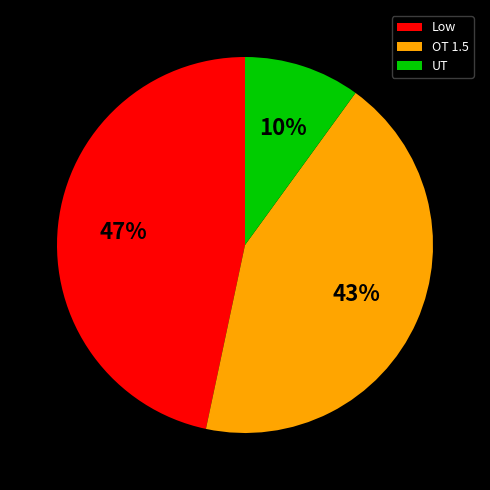

To the nearest percent, what is the combined percentage of OT 1.5 and Low?

90%